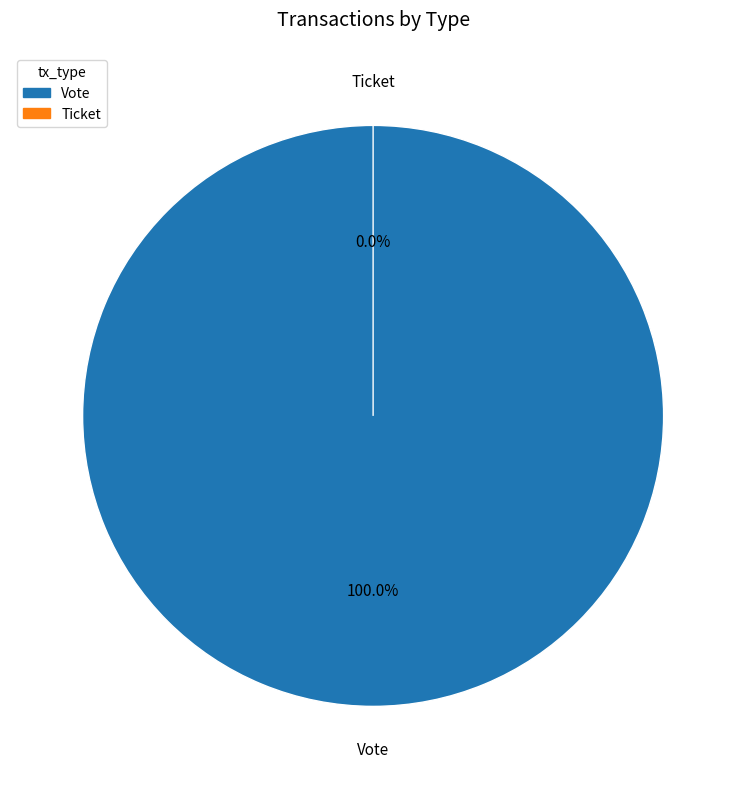

Is the sum of Vote and Ticket greater than half?

Yes